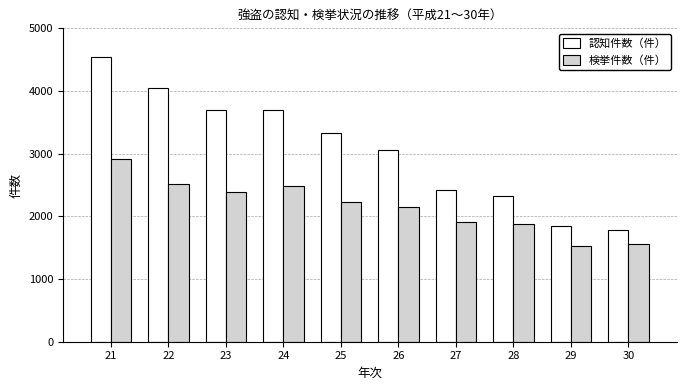

What is the difference between the maximum and minimum values in the 検挙件数（件） series?

1402